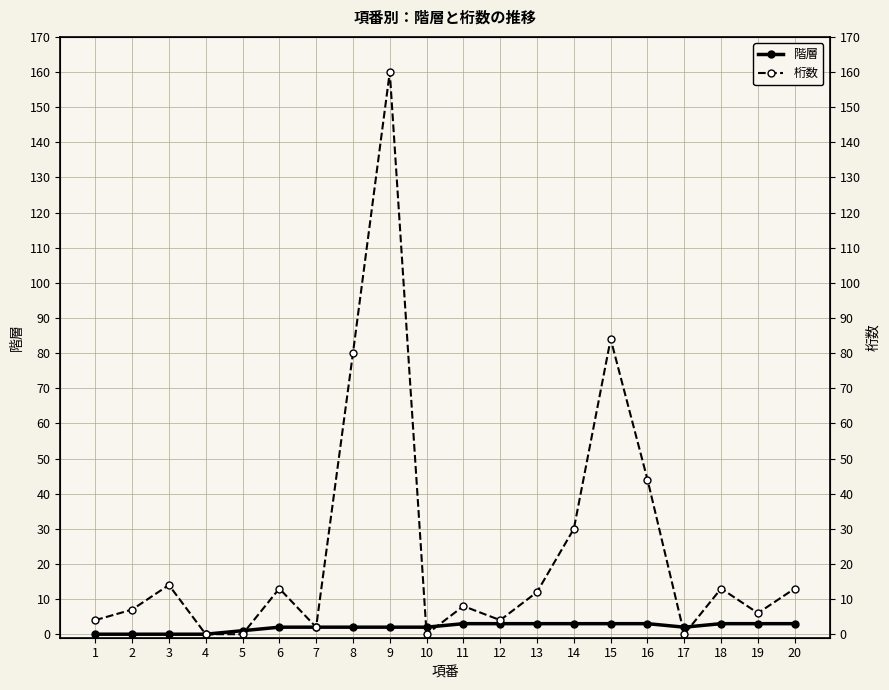

Count the number of categories in the chart.

20